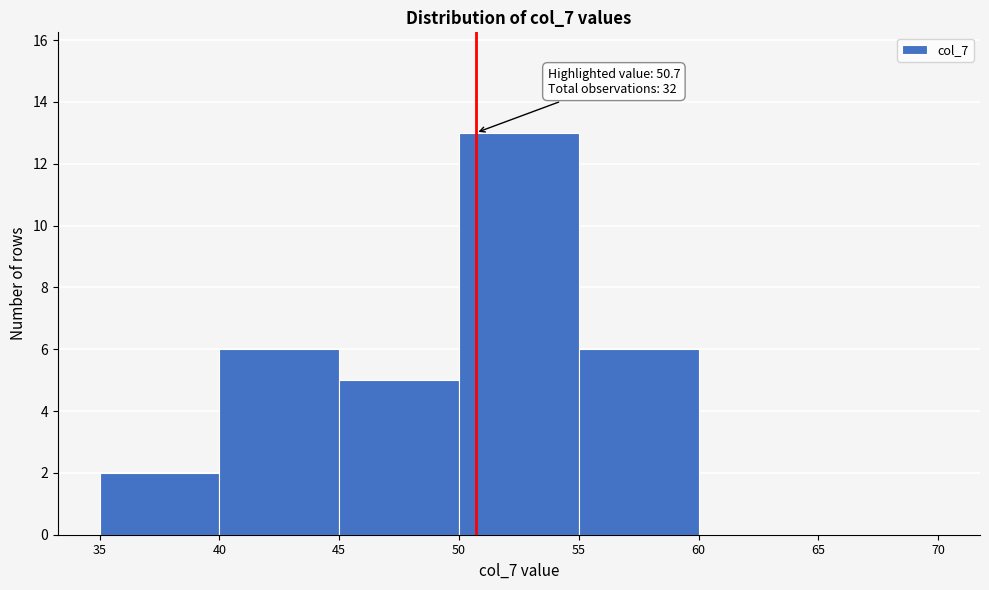

Over which range of the x-axis is the bar tallest?

50 to 55